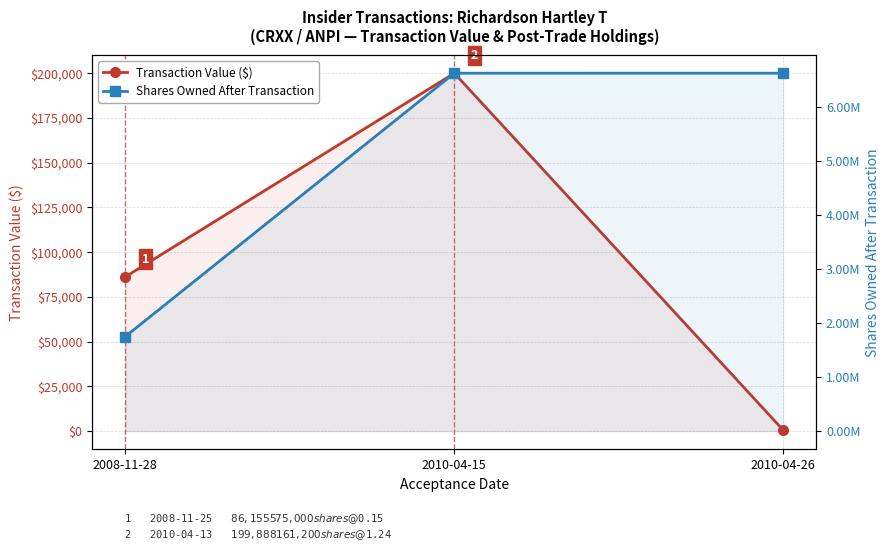

Reading left to right, what are all the values shown in this chart?

Transaction Value ($): 2008-11-28=86155	2010-04-15=199888	2010-04-26=466
Shares Owned After Transaction: 2008-11-28=1751000	2010-04-15=6626192	2010-04-26=6626535